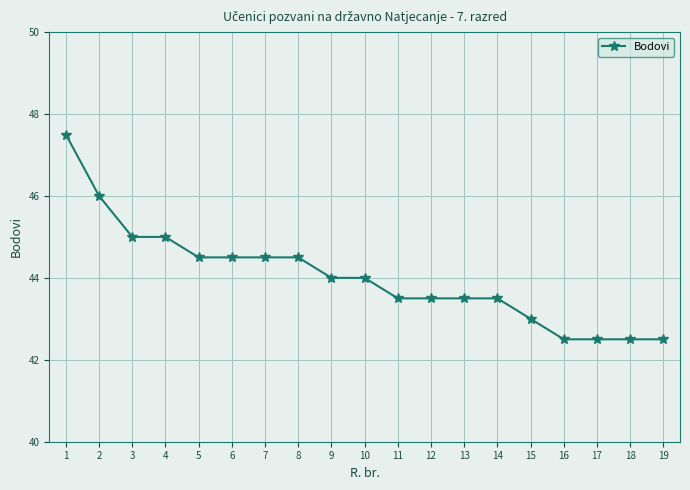

How many values are below 44?

9